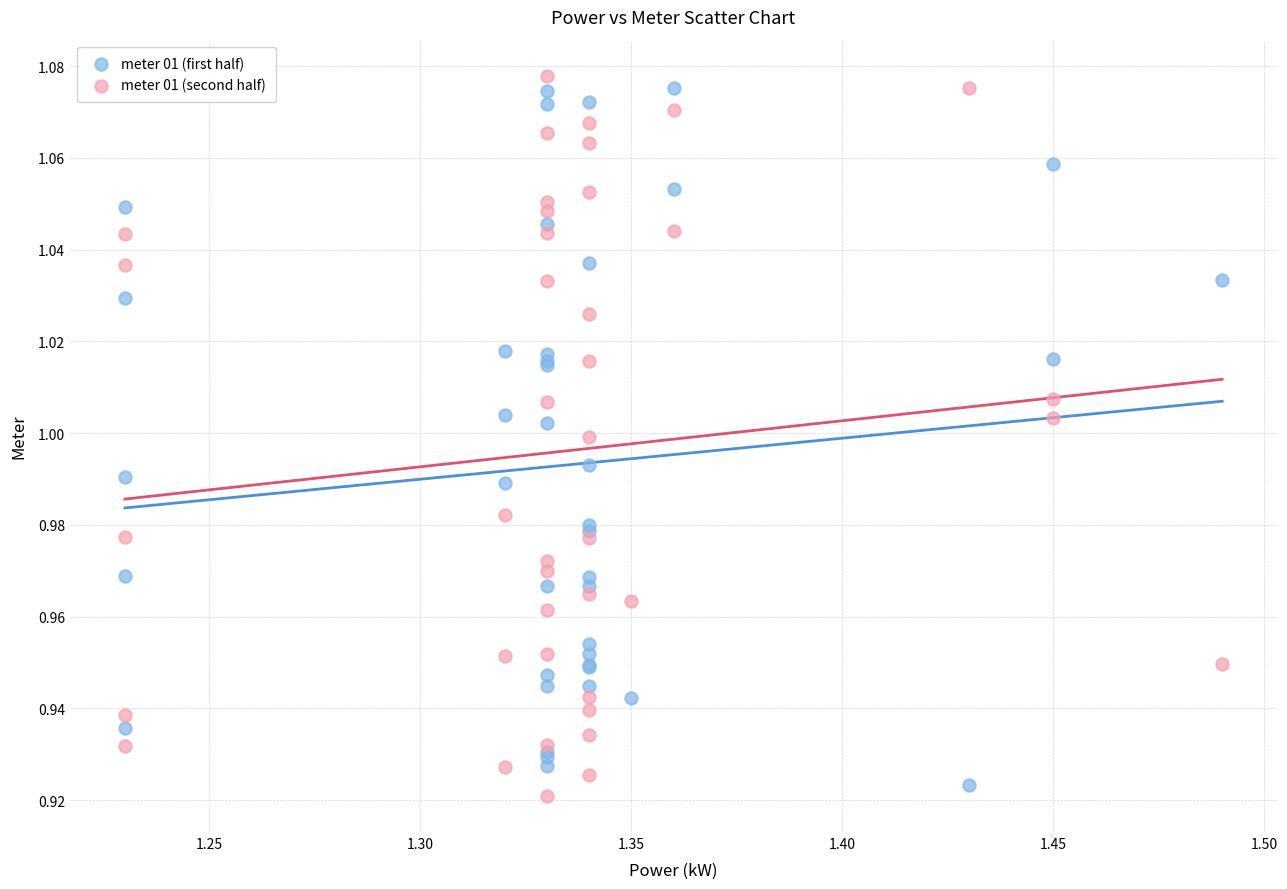

What is the X range (max minus min) for the scatter plot?

0.3